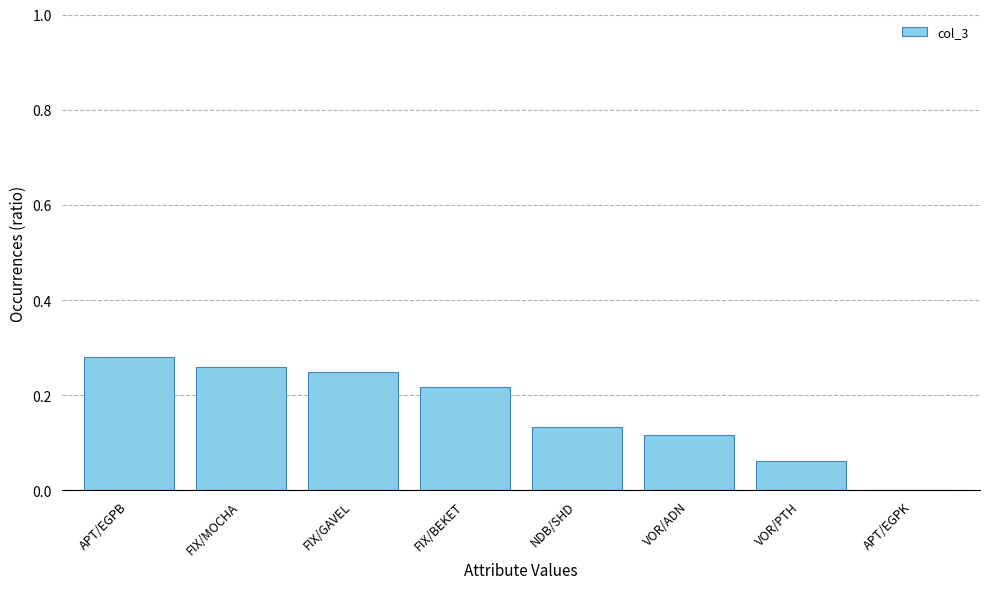

Between NDB/SHD and FIX/GAVEL, which is larger?

FIX/GAVEL